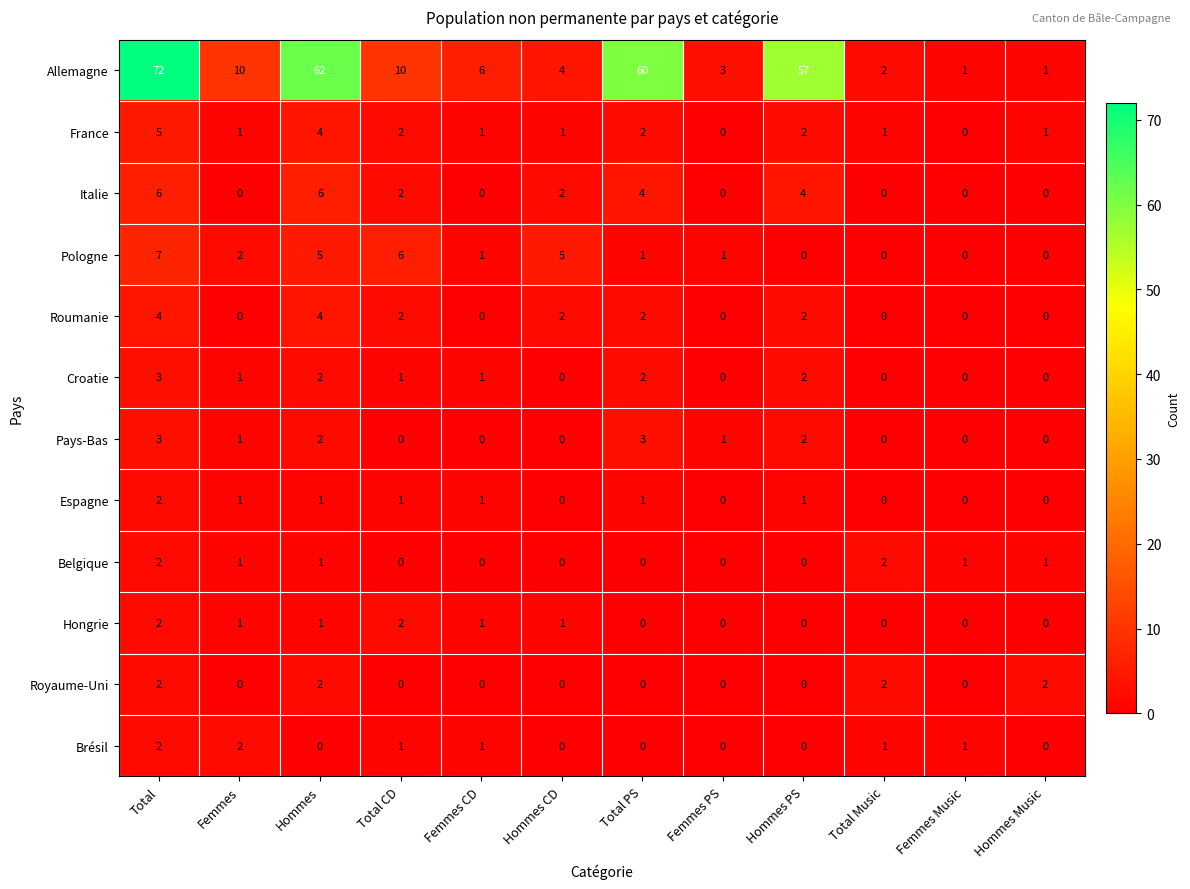

How many series are shown in this chart?

12